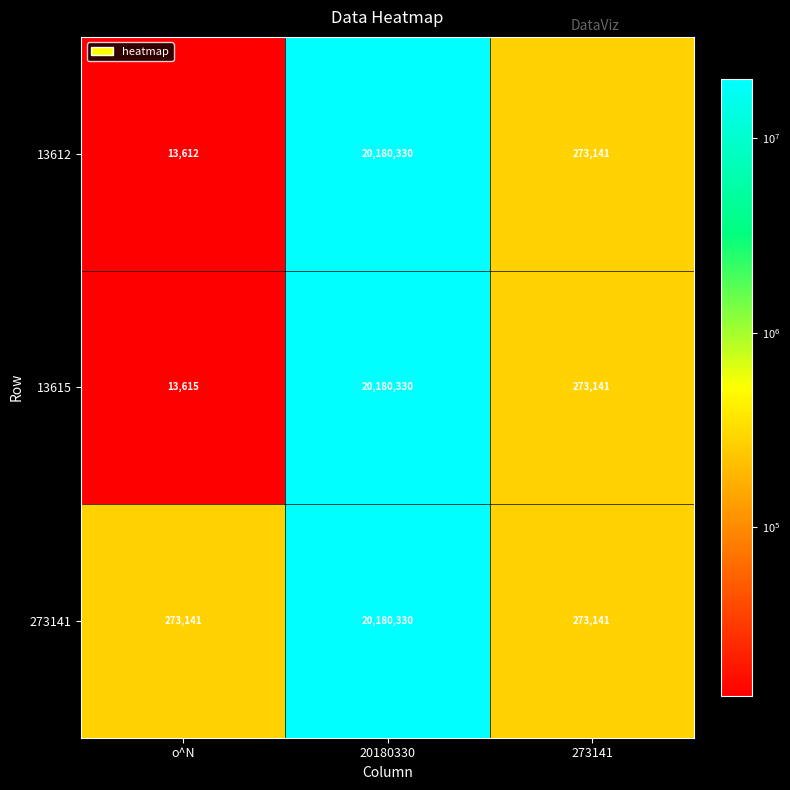

What is the approximate value of 13615 at 273141, to the nearest 100?

273100